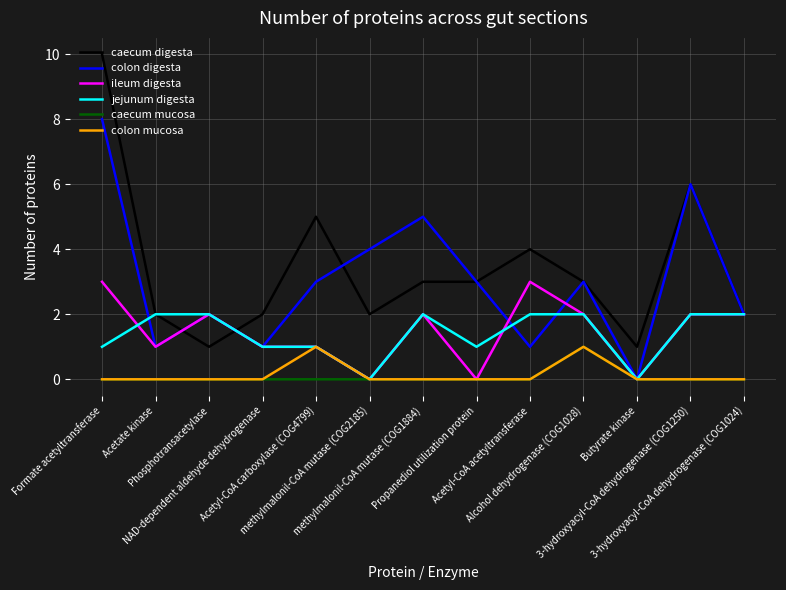

The value of colon mucosa at Acetate kinase is 0. True or false?

True